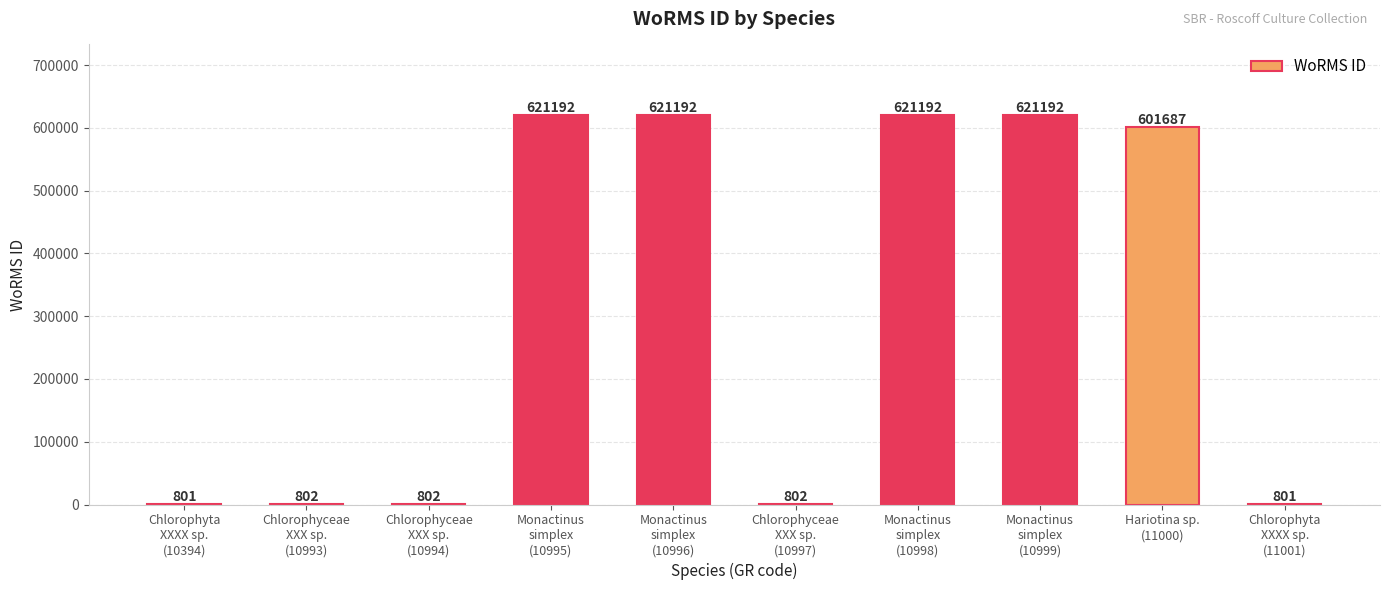

Reading left to right, transcribe all the data shown in this chart.

Chlorophyta
XXXX sp.
(10394)=801	Chlorophyceae
XXX sp.
(10993)=802	Chlorophyceae
XXX sp.
(10994)=802	Monactinus
simplex
(10995)=621192	Monactinus
simplex
(10996)=621192	Chlorophyceae
XXX sp.
(10997)=802	Monactinus
simplex
(10998)=621192	Monactinus
simplex
(10999)=621192	Hariotina sp.
(11000)=601687	Chlorophyta
XXXX sp.
(11001)=801